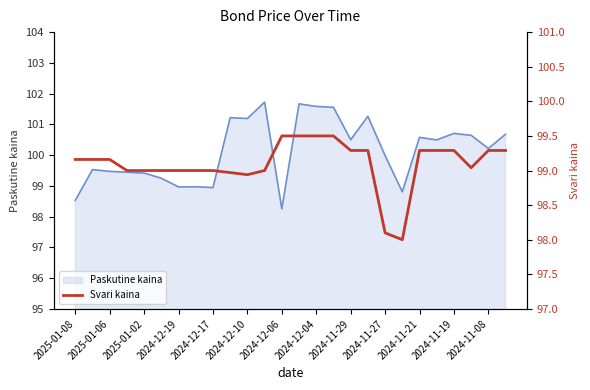

How many data points does each series have?

26